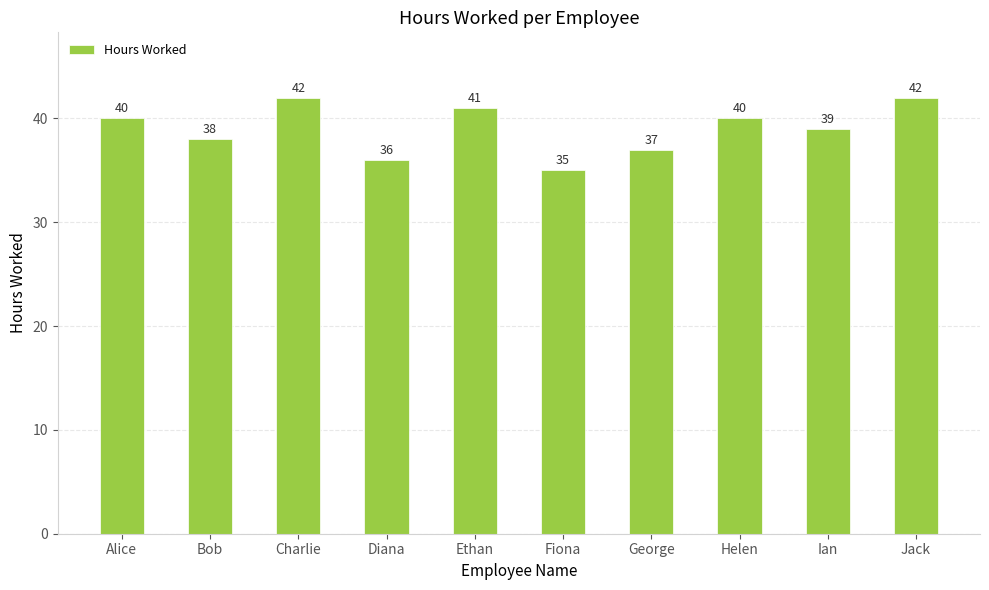

What is the value of the 6th bar from the left?

35